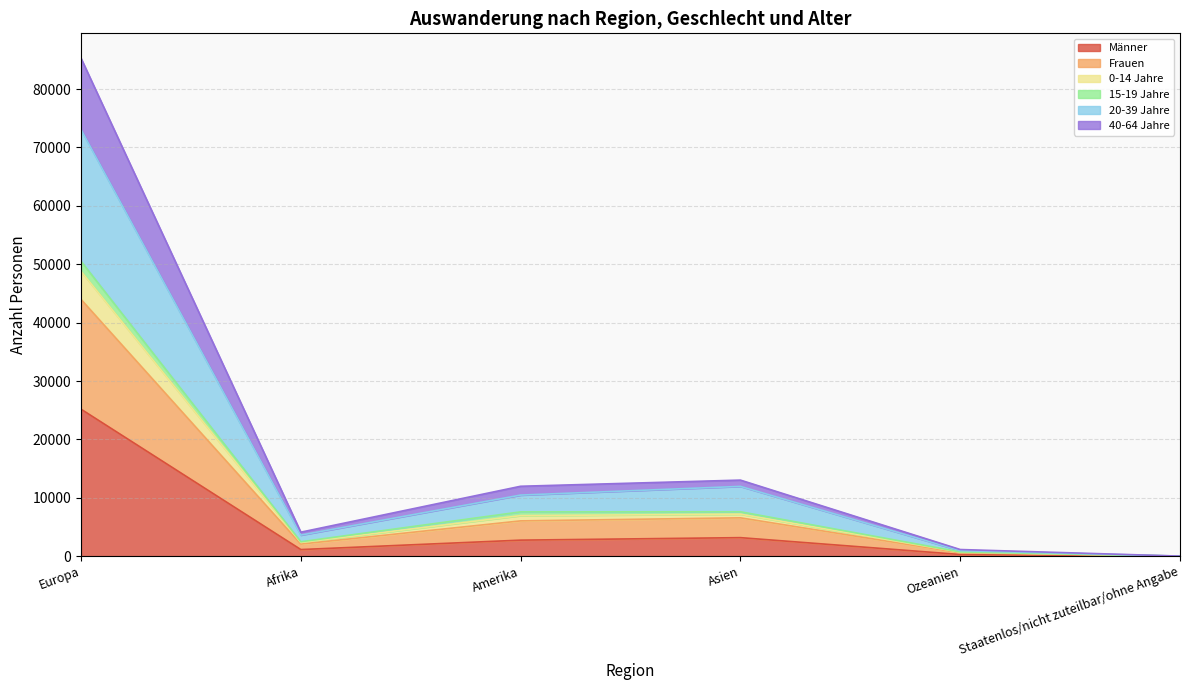

At which label does Männer reach its peak?

Europa